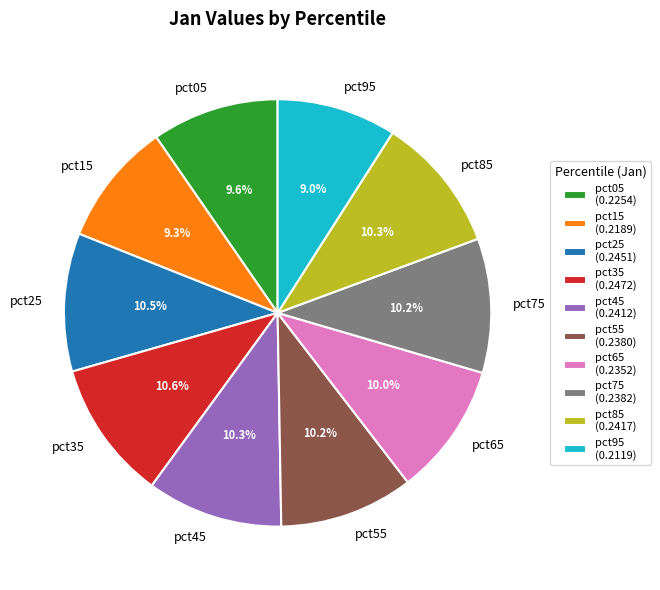

Count the number of slices in the pie.

10